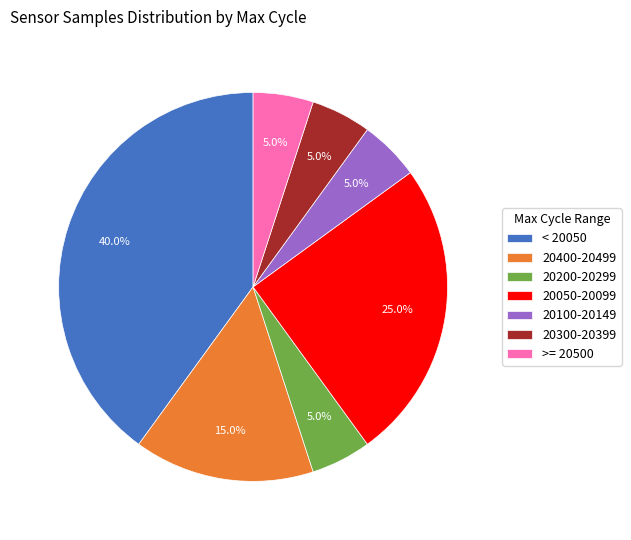

What is the ratio of the value at 20050-20099 to the value at >= 20500?

5.0